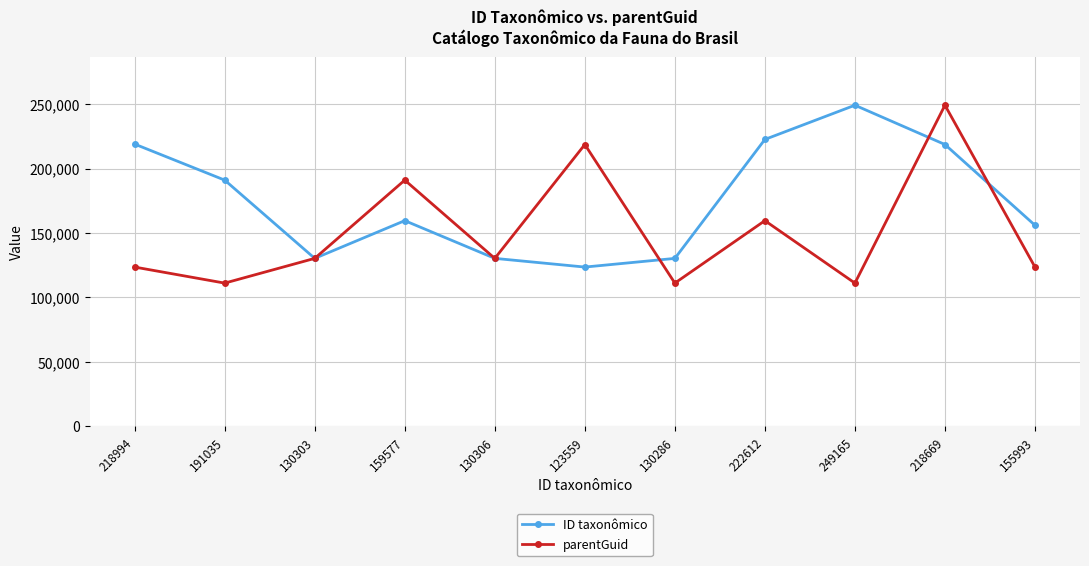

Which series has the largest total across all categories?

ID taxonômico